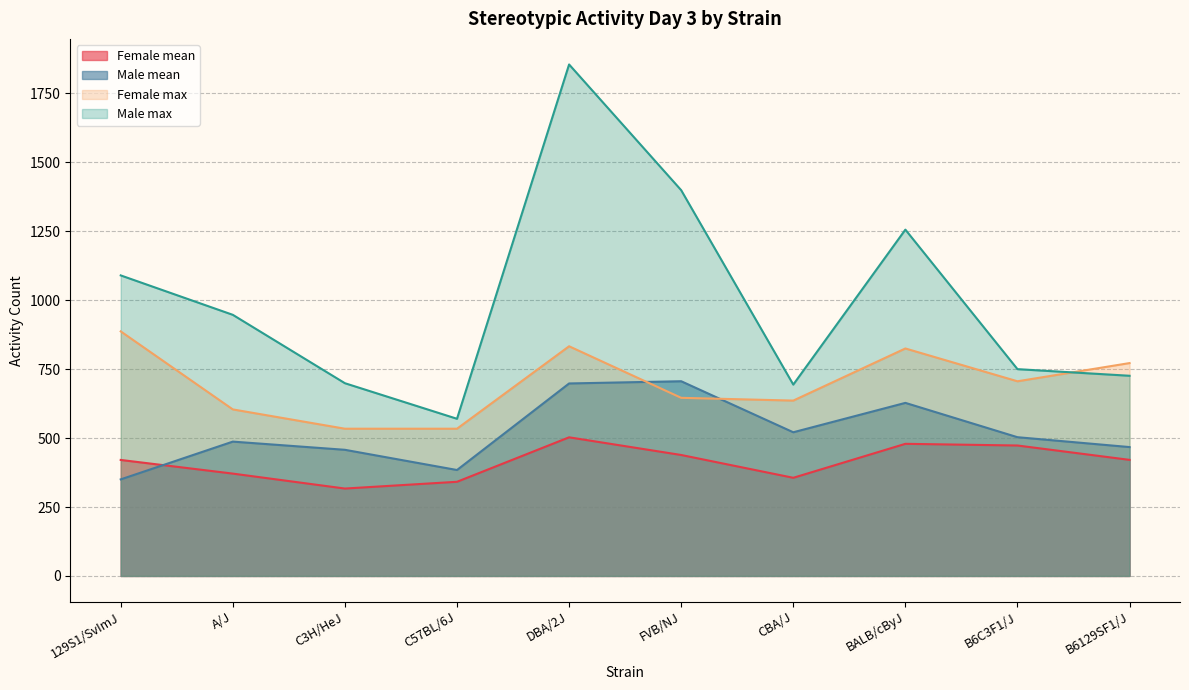

At which category does Female mean reach its first local peak?

DBA/2J